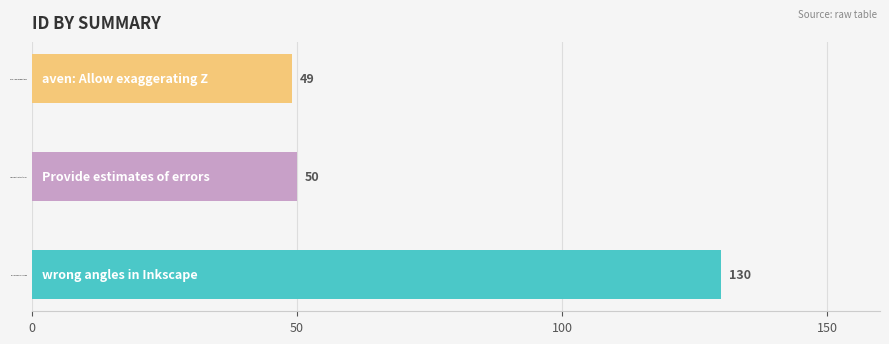

Does the chart contain any negative values?

No